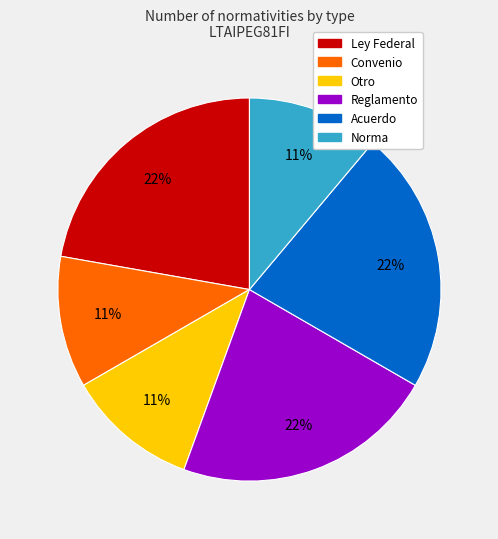

To the nearest percent, what is the difference between the largest and smallest slice percentages?

11%